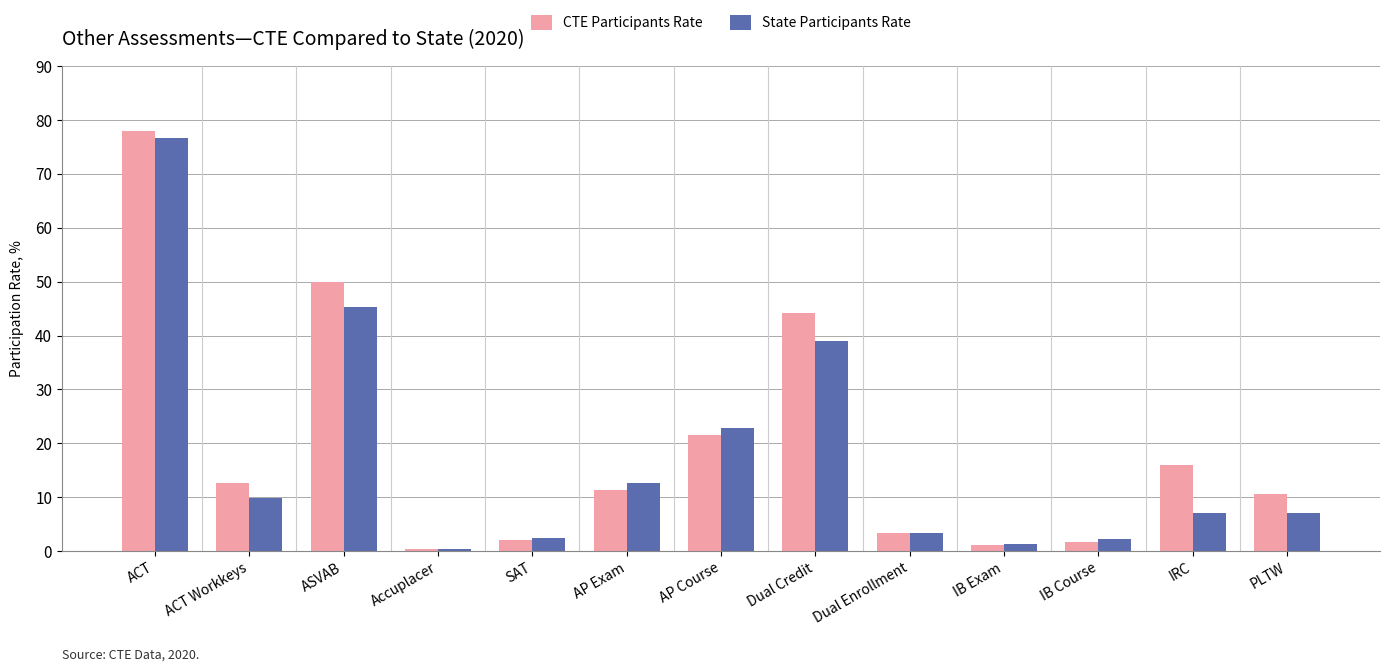

What is the lowest value of the State Participants Rate series?

0.5